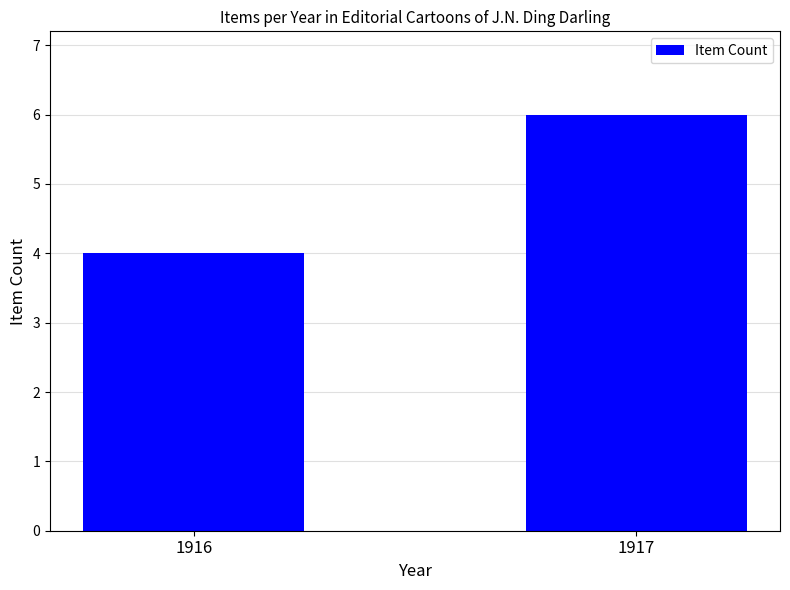

Rank the categories by value from highest to lowest.

1917, 1916